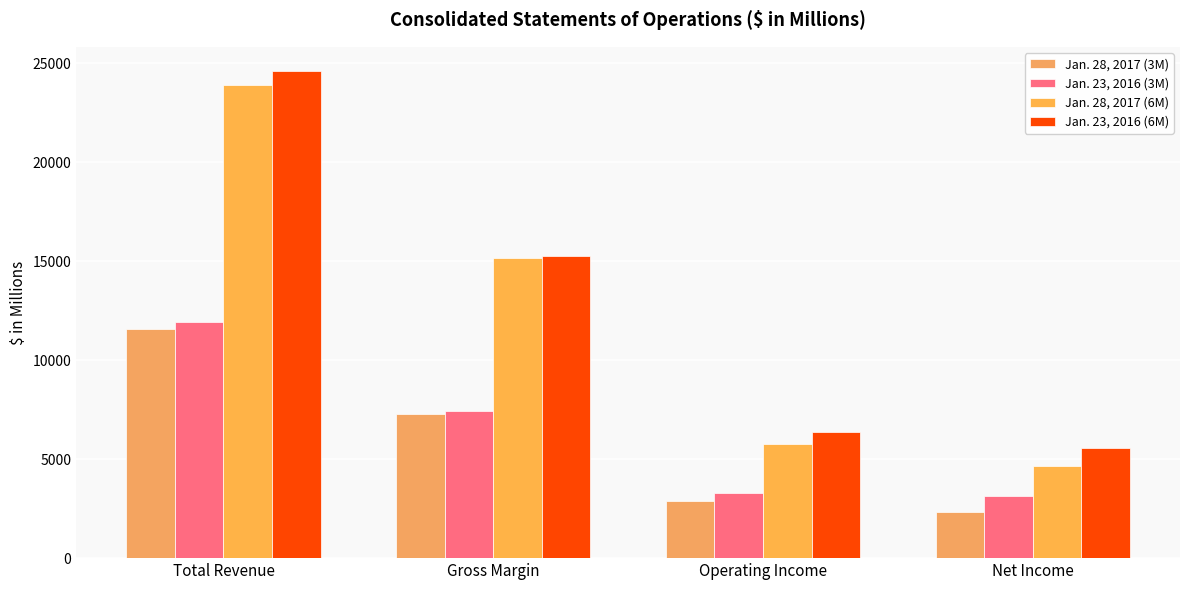

True or false: Jan. 28, 2017 (6M) has a value of 6956 at Net Income.

False